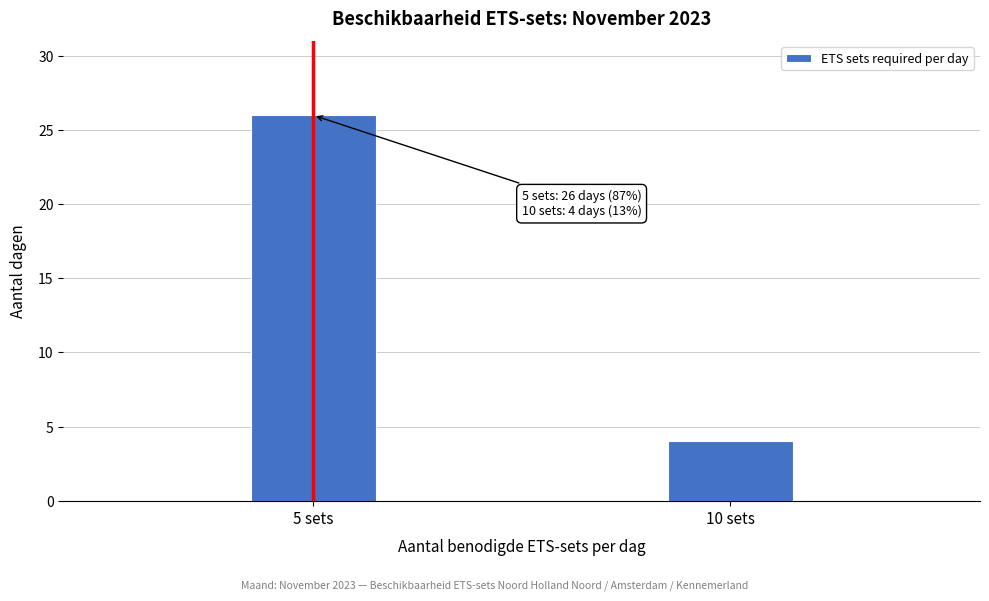

Reading right to left, extract all data points from this chart.

10 sets=4	5 sets=26